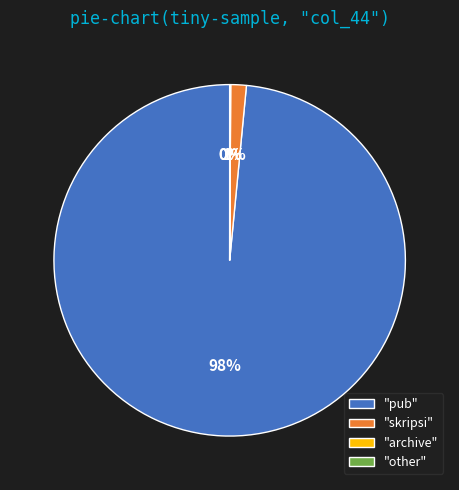

What is the majority slice?

"pub"